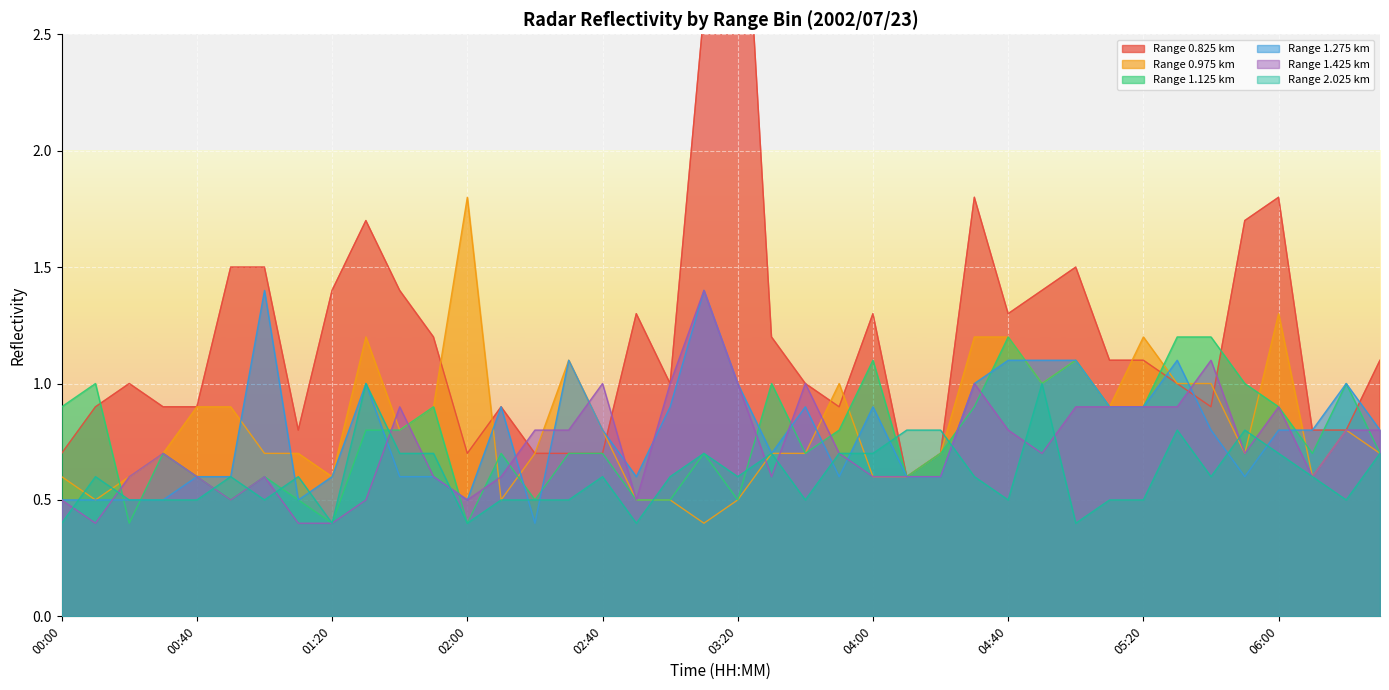

Where do 0.975 and 2.025 first cross each other?

00:00 and 00:10